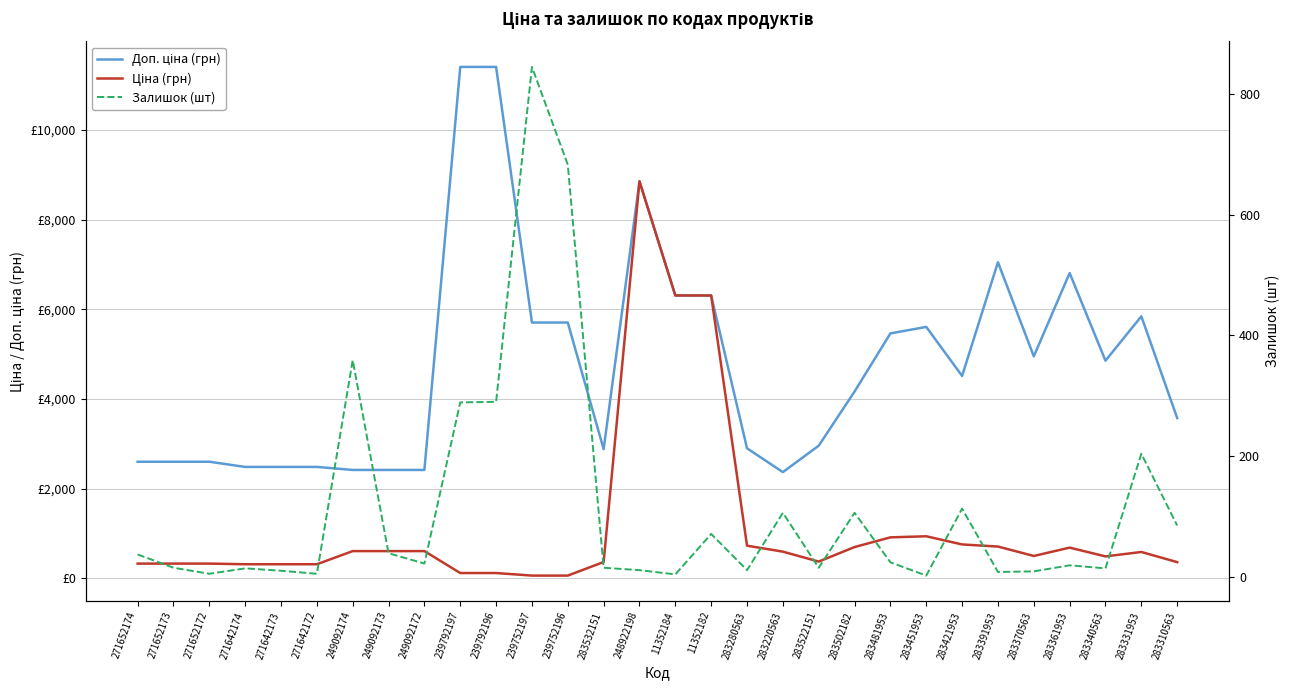

Between 239792196 and 283331953, which series saw the biggest shift?

Доп. ціна (грн)